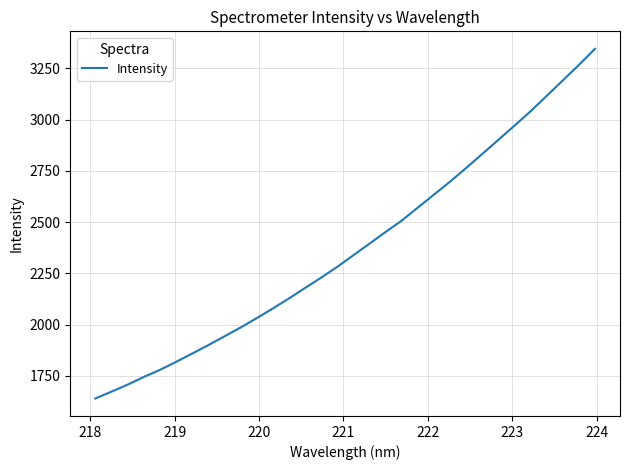

True or false: there are more than 0 points higher than both neighbors.

False